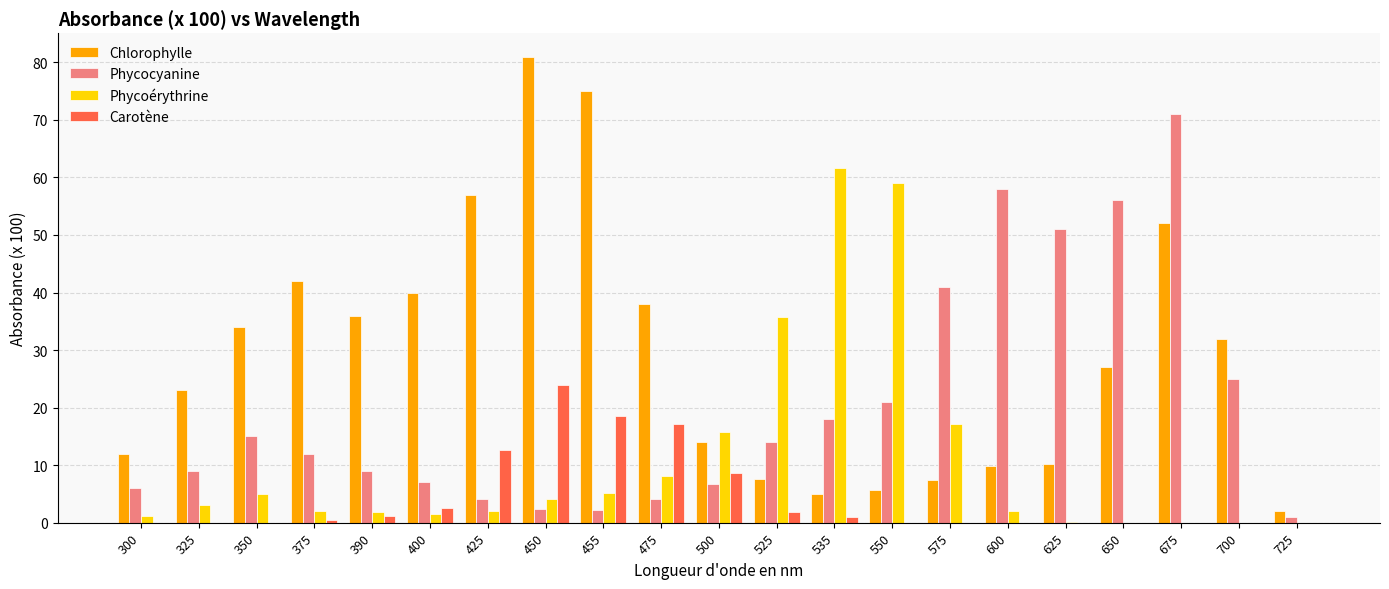

What is the average value of the Chlorophylle series?

29.1